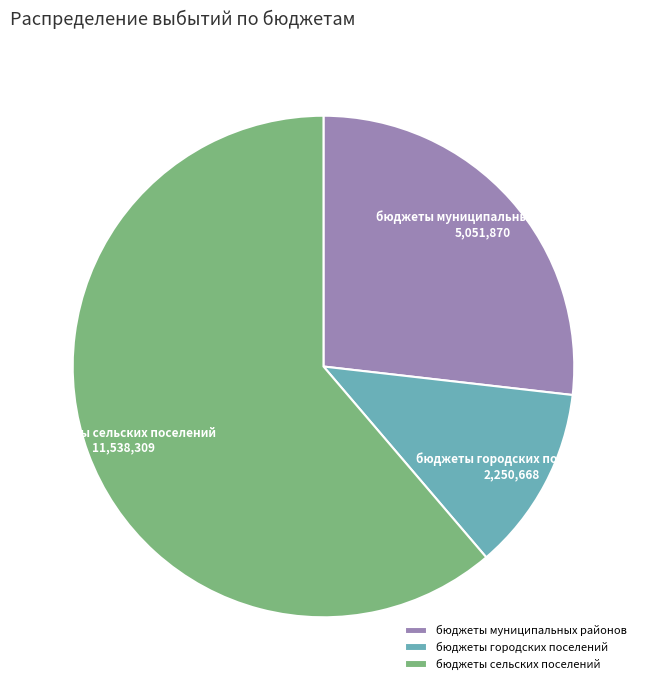

Count the number of slices in the pie.

3